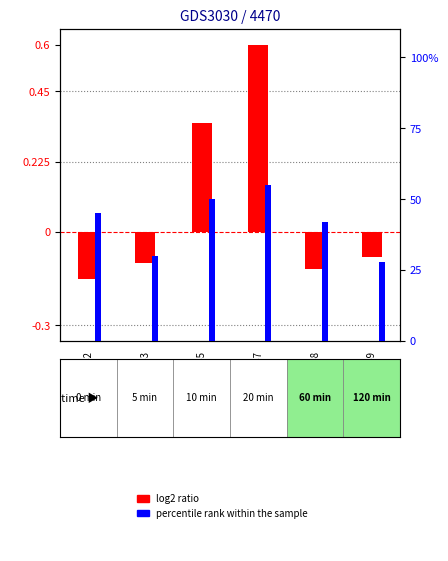

The percentile rank within the sample series shows 45.6 at GSM172059. True or false?

False